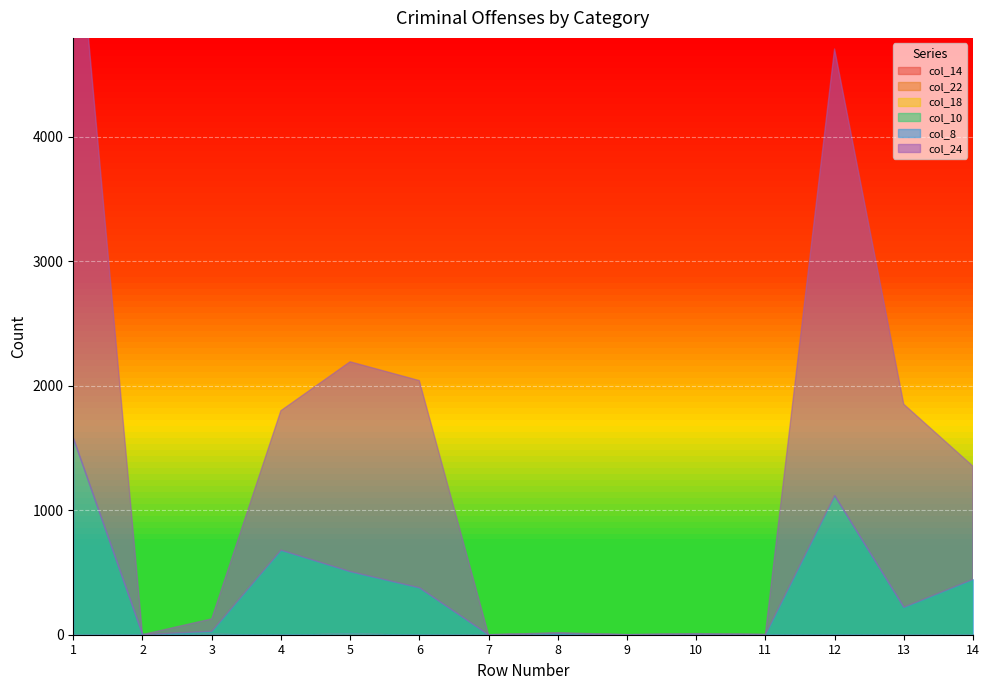

True or false: col_10 and col_14 cross at least once.

False